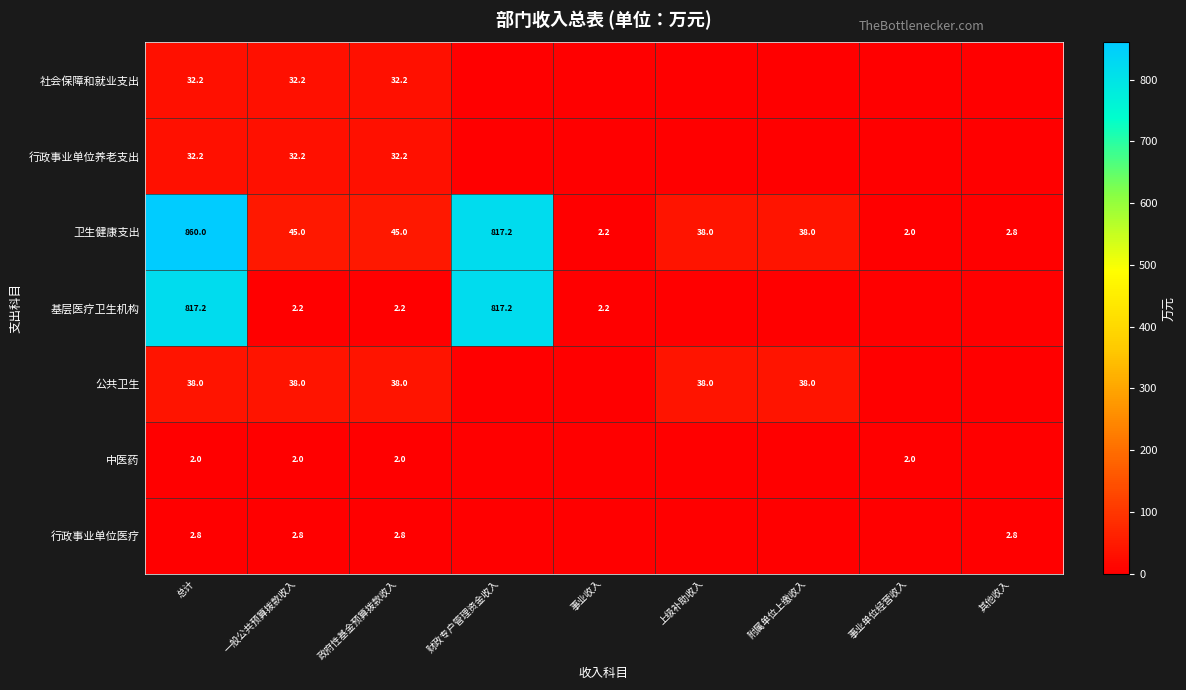

What is the sum of all 卫生健康支出 values?

1850.2